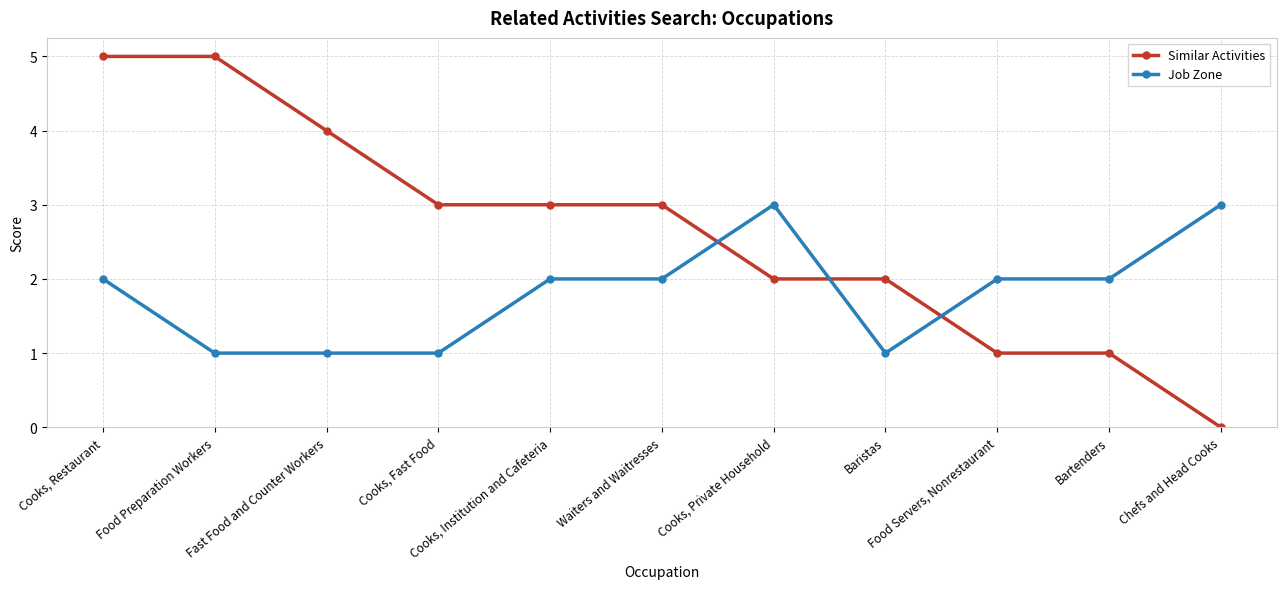

List the series in order of their peak value, highest first.

Similar Activities, Job Zone